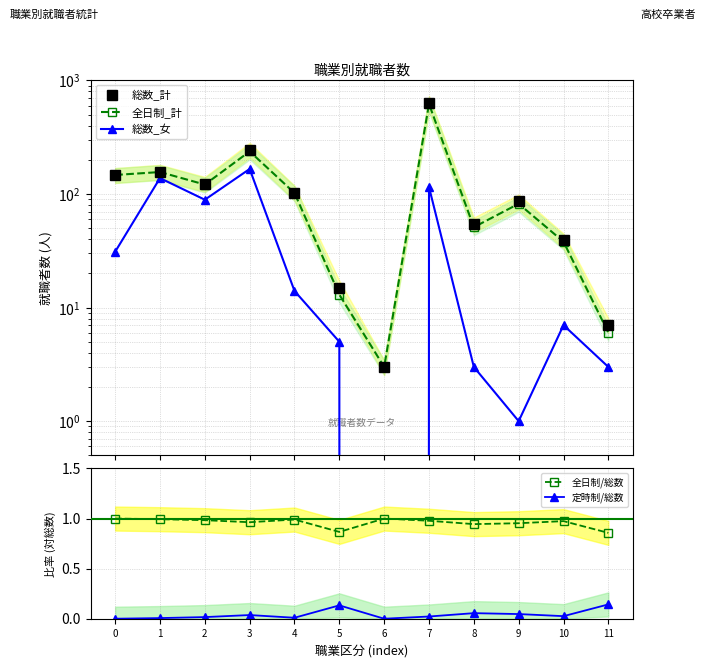

What is the difference between the maximum and minimum values in the 総数_女 series?

166.0